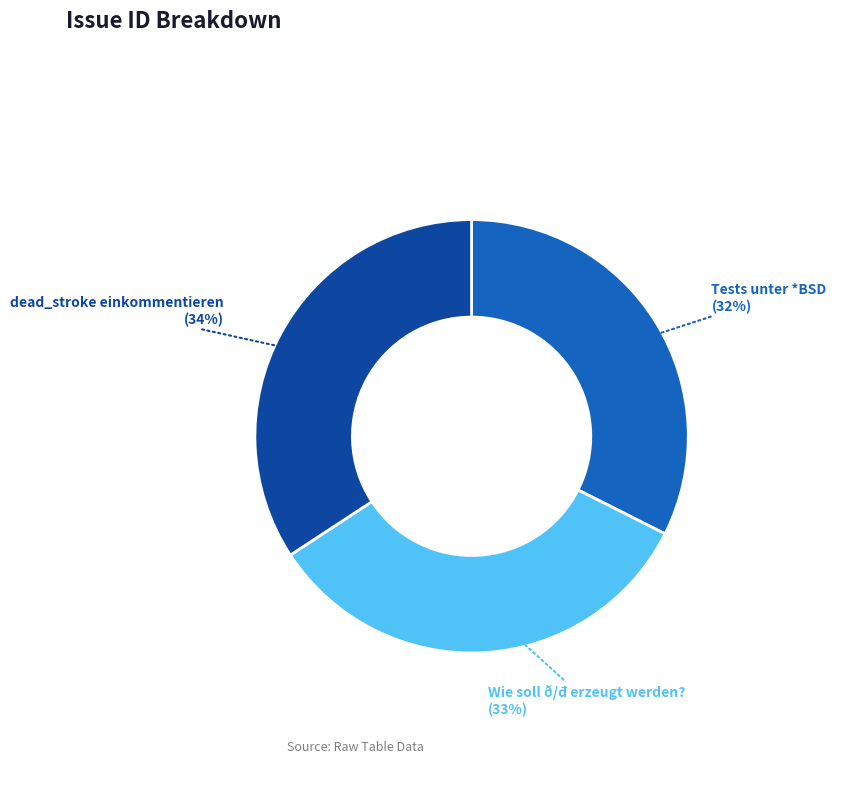

Is it true that dead_stroke einkommentieren is 22% of the pie?

False